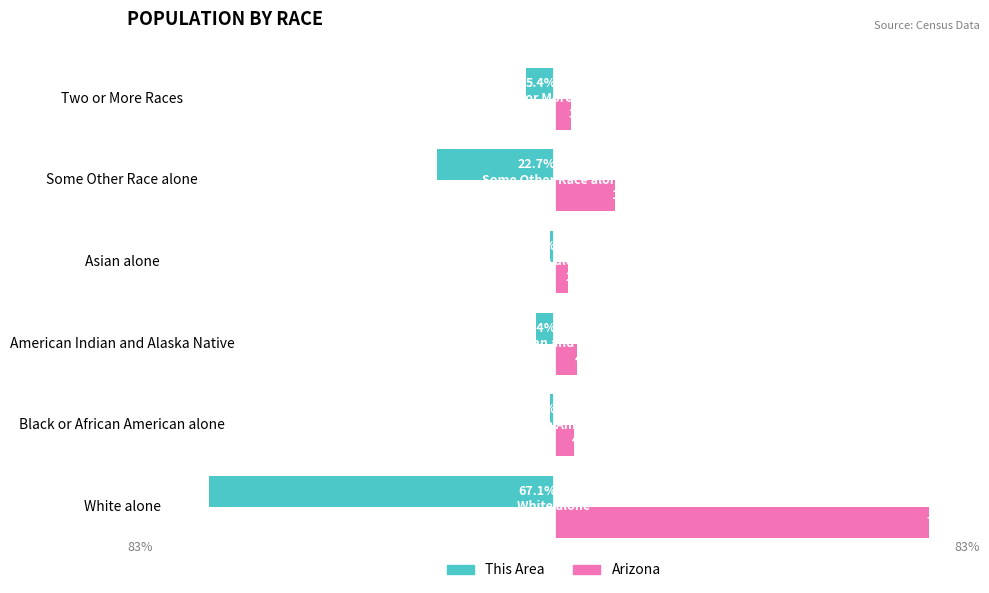

What are all the series names shown in the legend?

This Area, Arizona